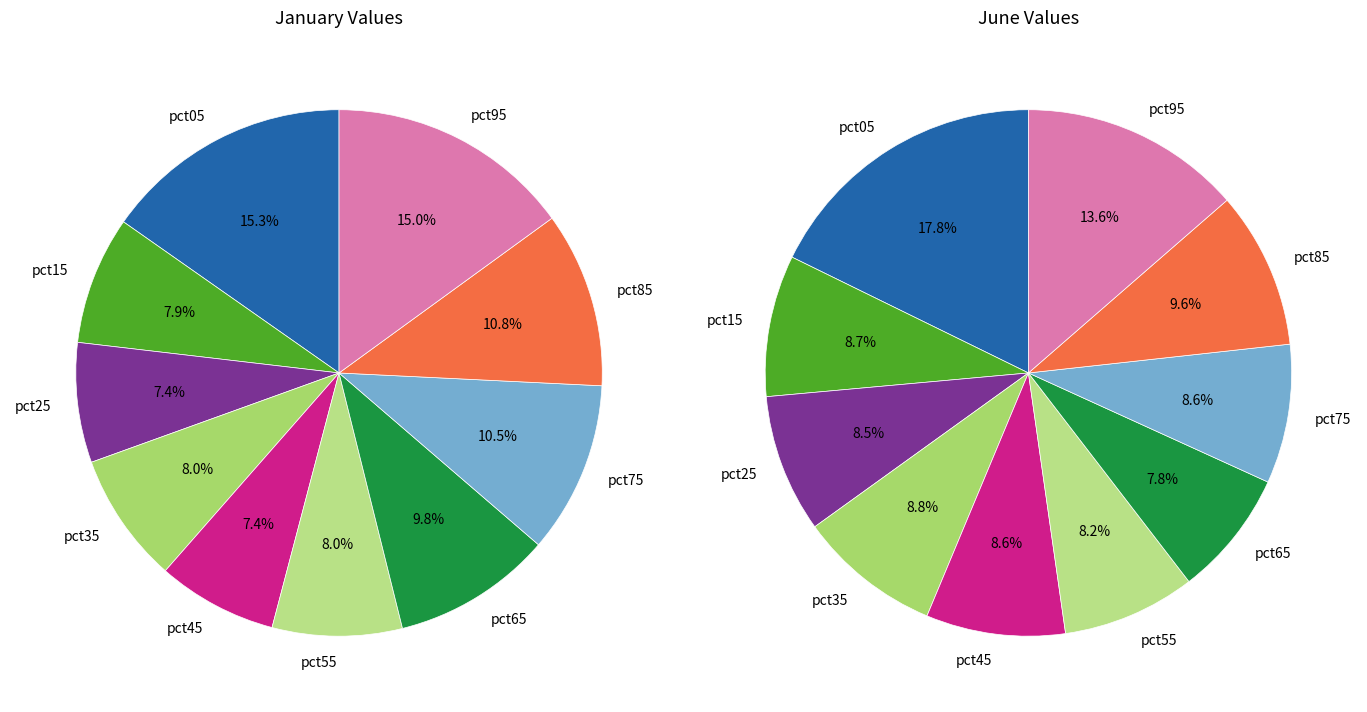

Does any single category account for the majority?

No